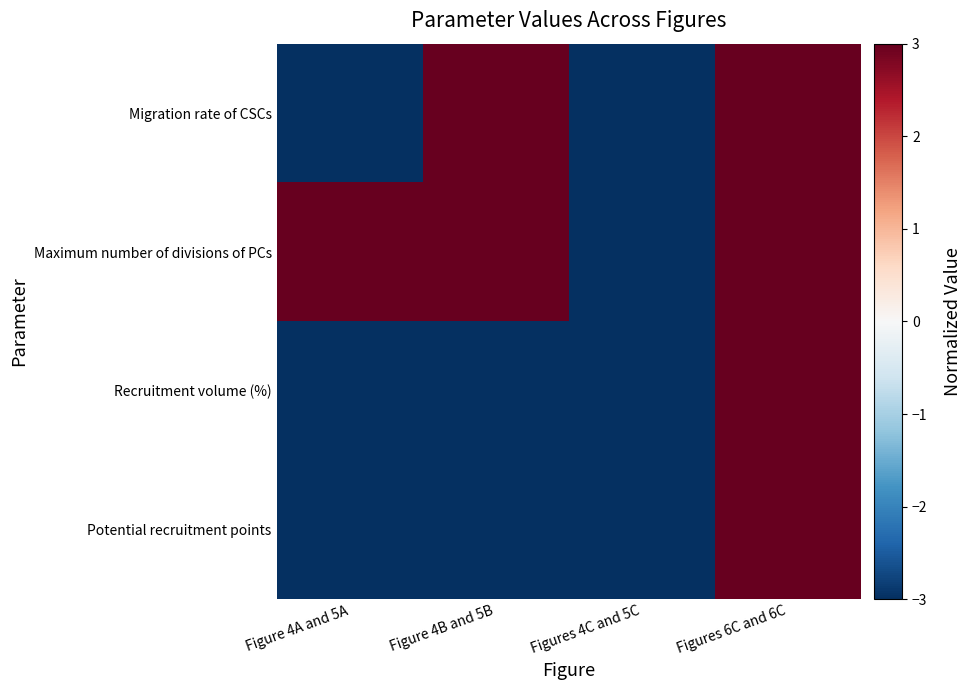

Which category has the highest value across all series?

Figure 4B and 5B